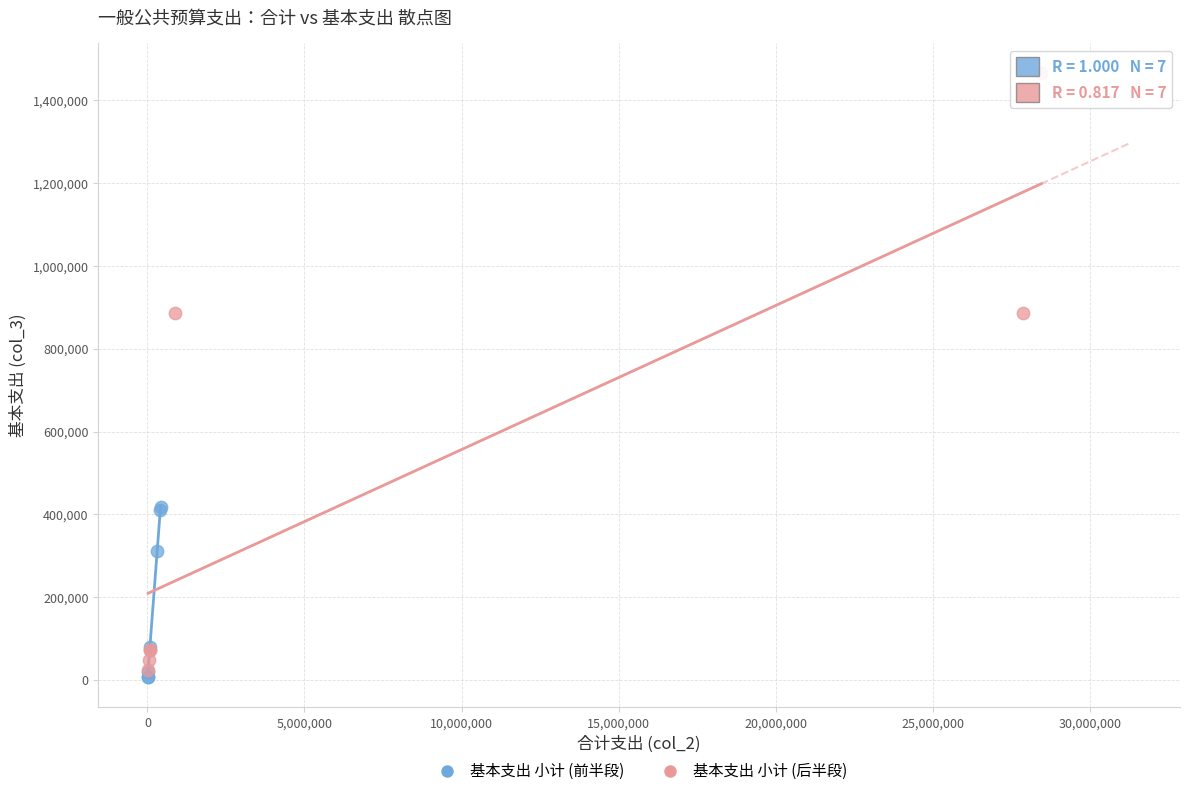

What are all the series names shown in the legend?

基本支出 小计 (前半段), 基本支出 小计 (后半段)